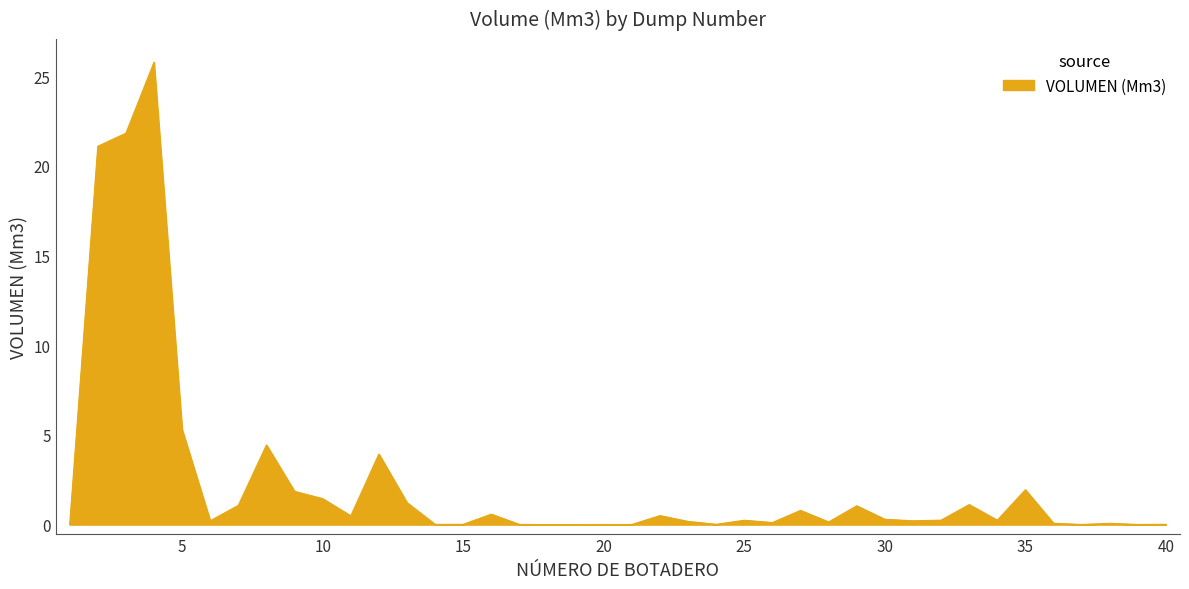

What is the maximum value shown in the chart?

25.8